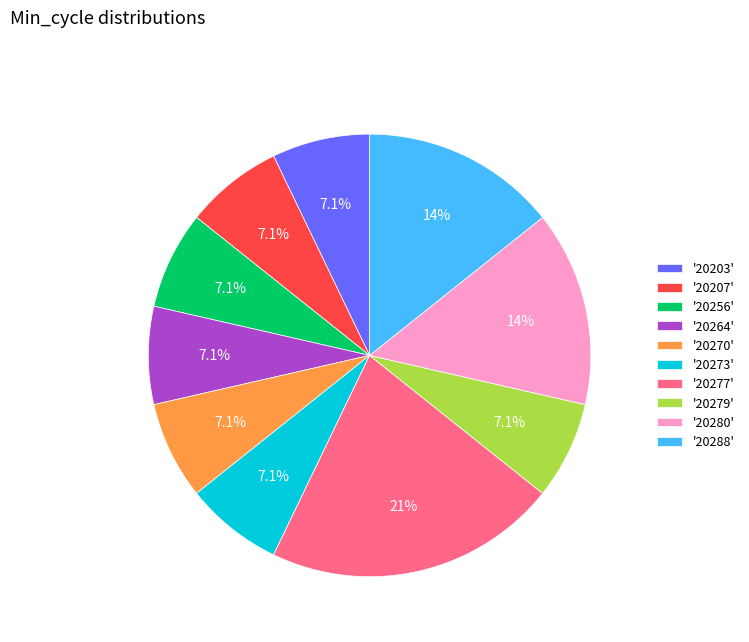

What is the ratio of the value at '20280' to the value at '20273'?

2.0